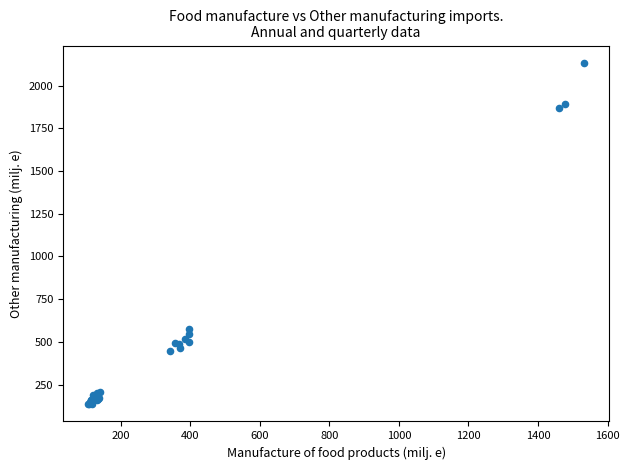

What Y value in the scatter plot is closest to 1134?

573.5